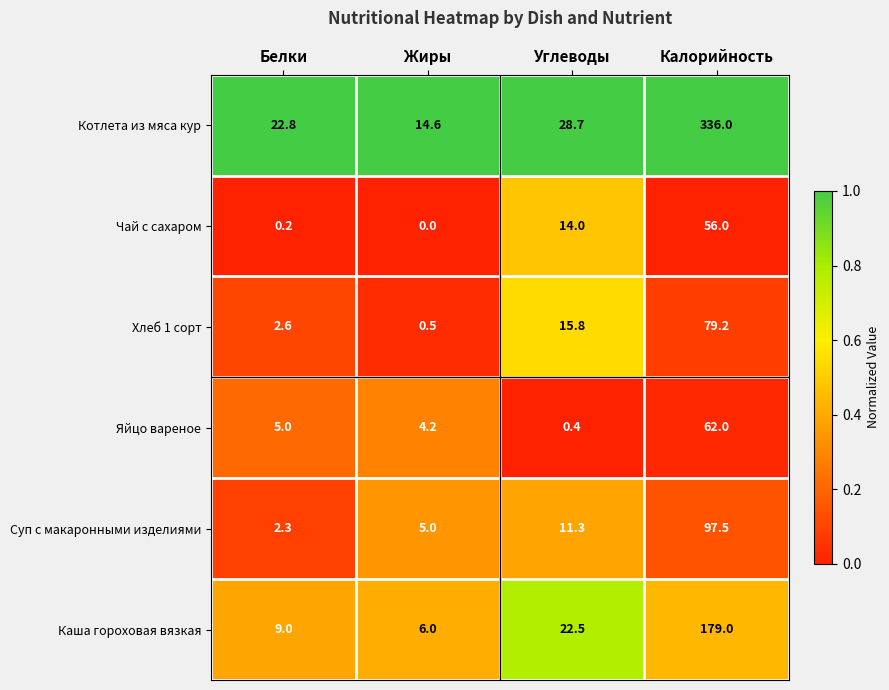

Between Углеводы and Калорийность, which series saw the biggest shift?

Котлета из мяса кур